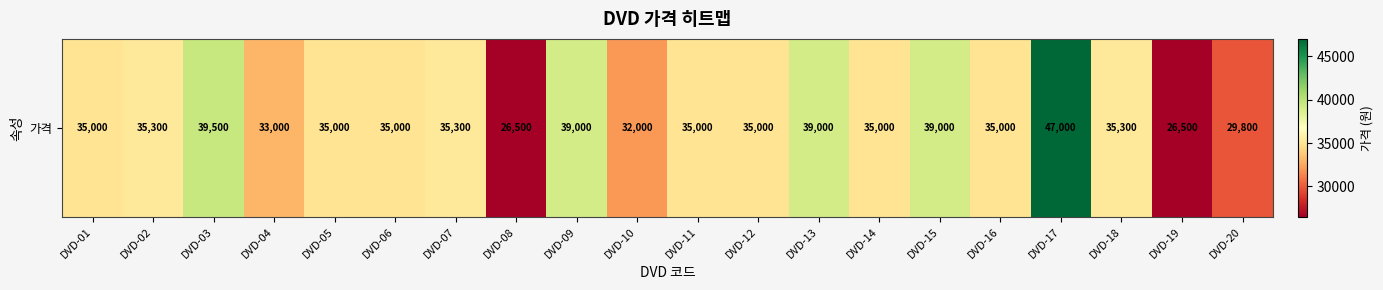

What is the sum of all values?

702200